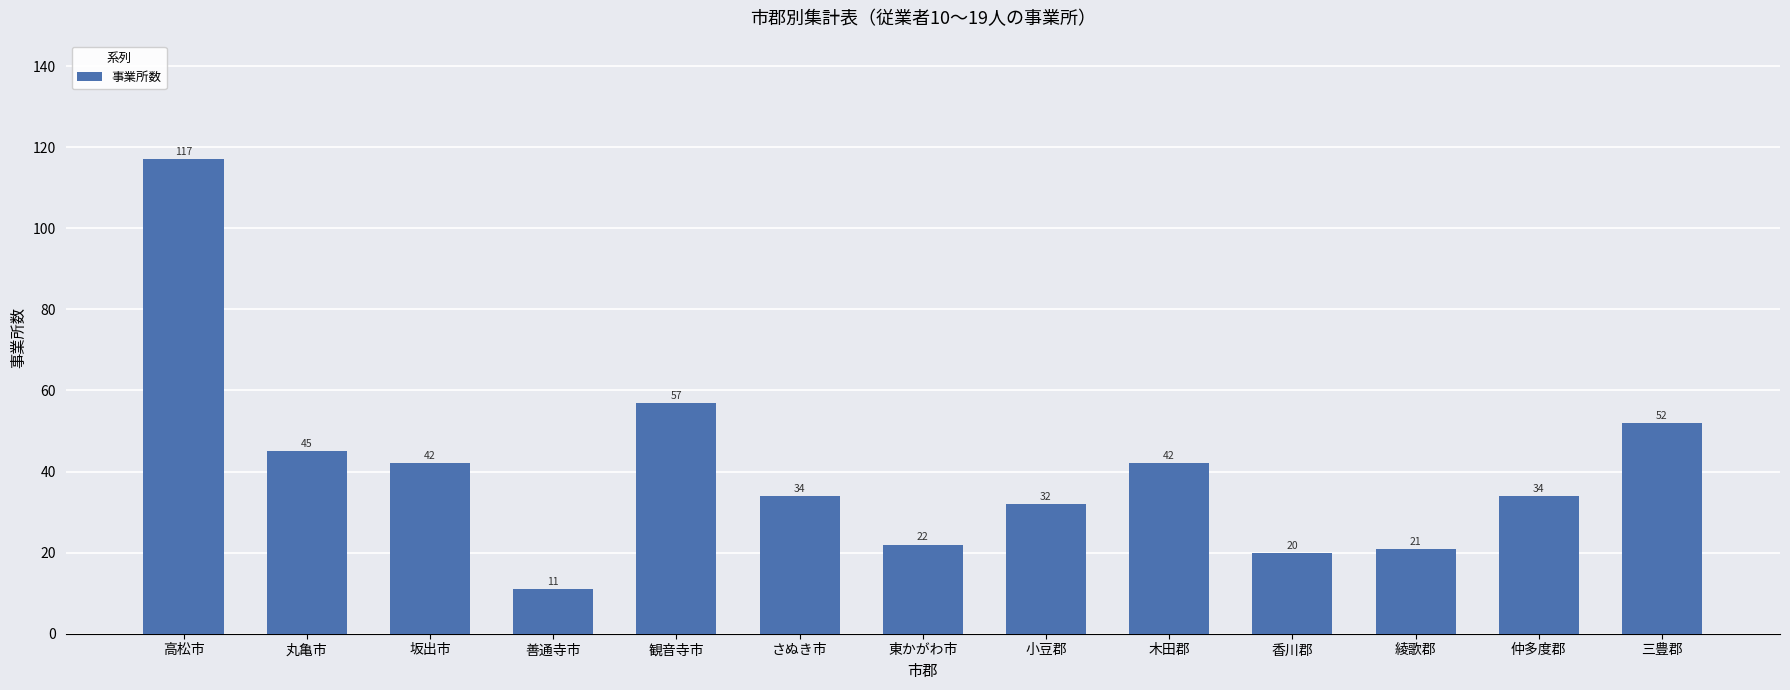

What is the difference between the maximum and second lowest values?

97